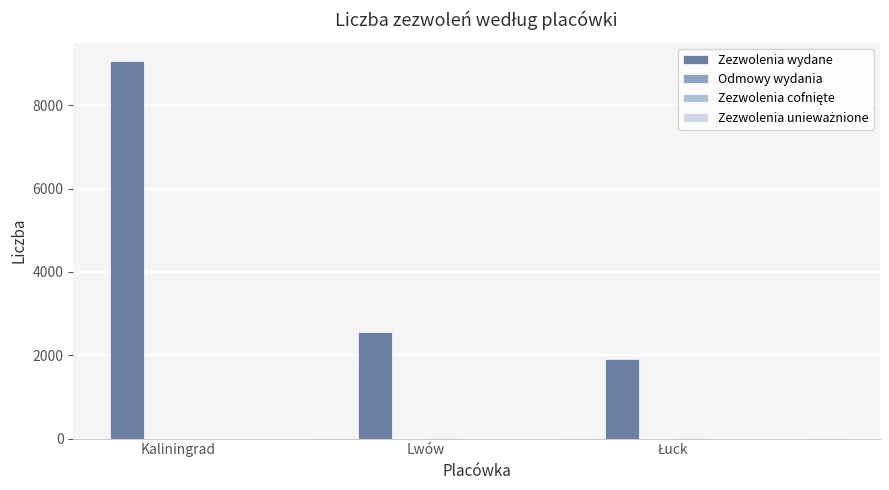

What position from the right is Kaliningrad?

3